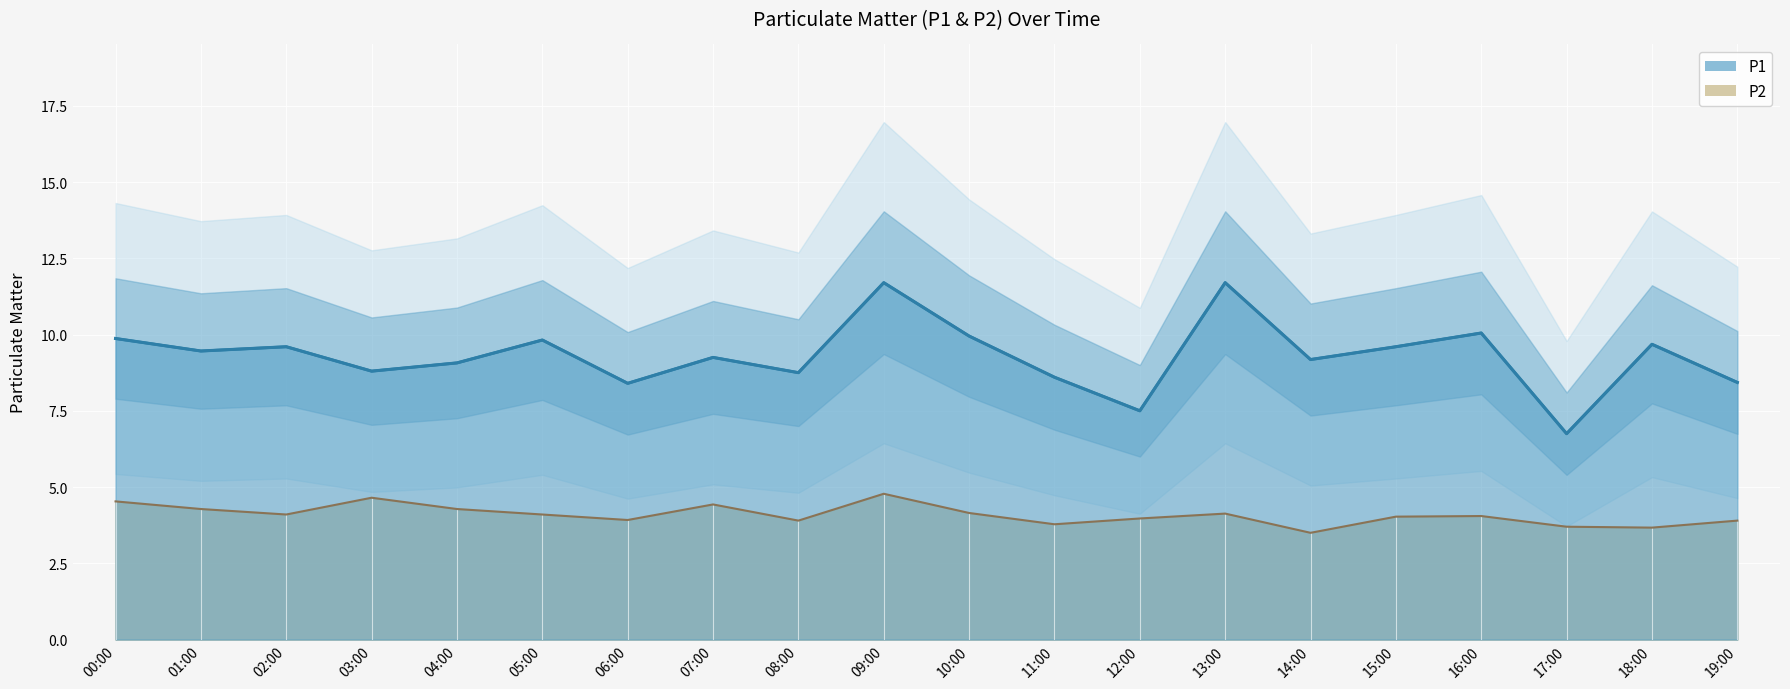

What is the value of the P1 point at the 19th from the left?

9.7